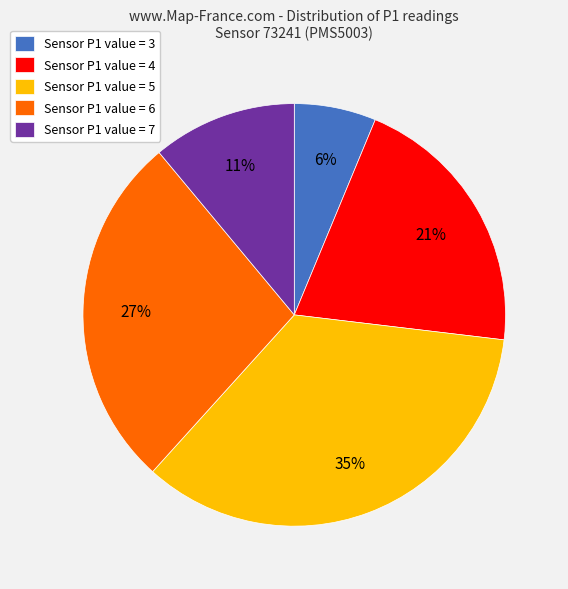

Is there any slice that represents more than half of the pie?

No